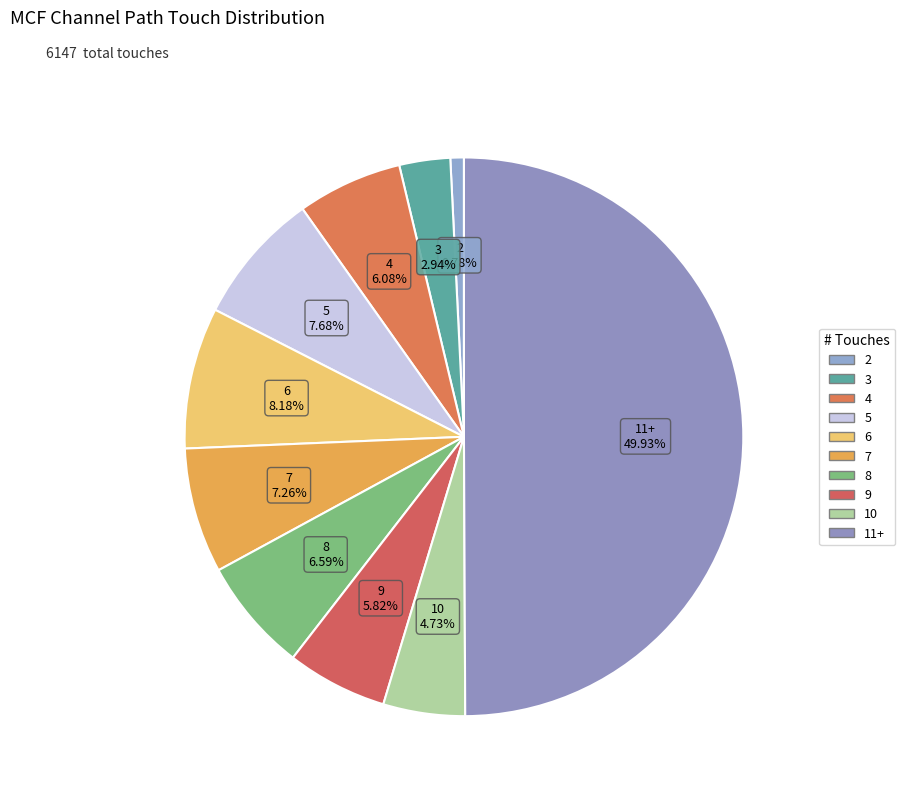

What percentage do 7 and 4 together represent?

13.3%